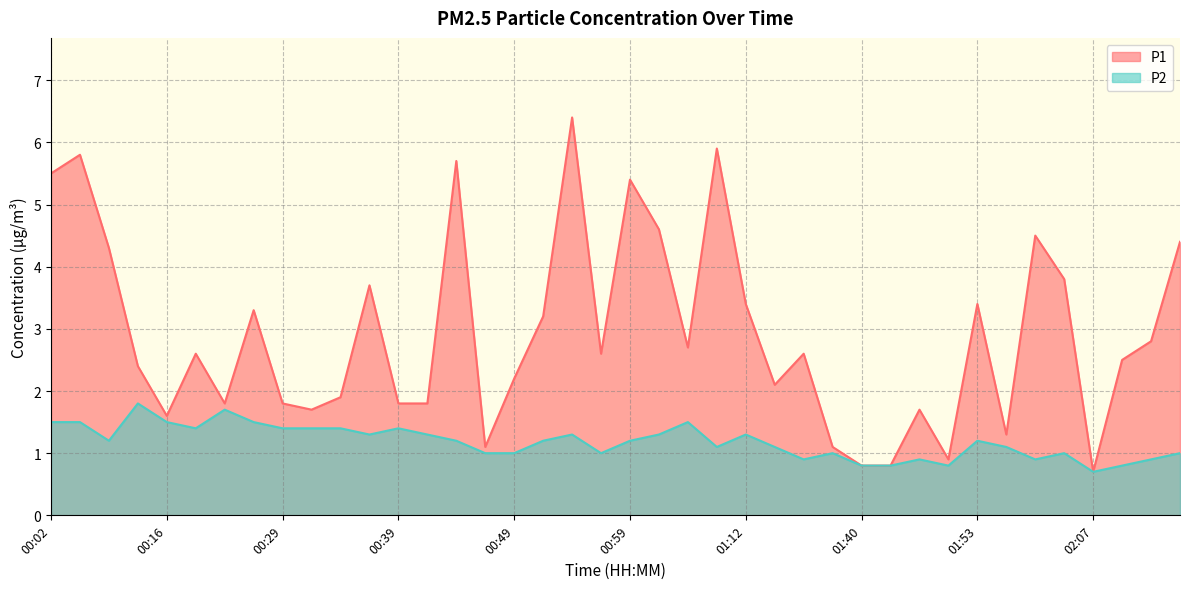

At how many categories does at least one series exceed 3?

16